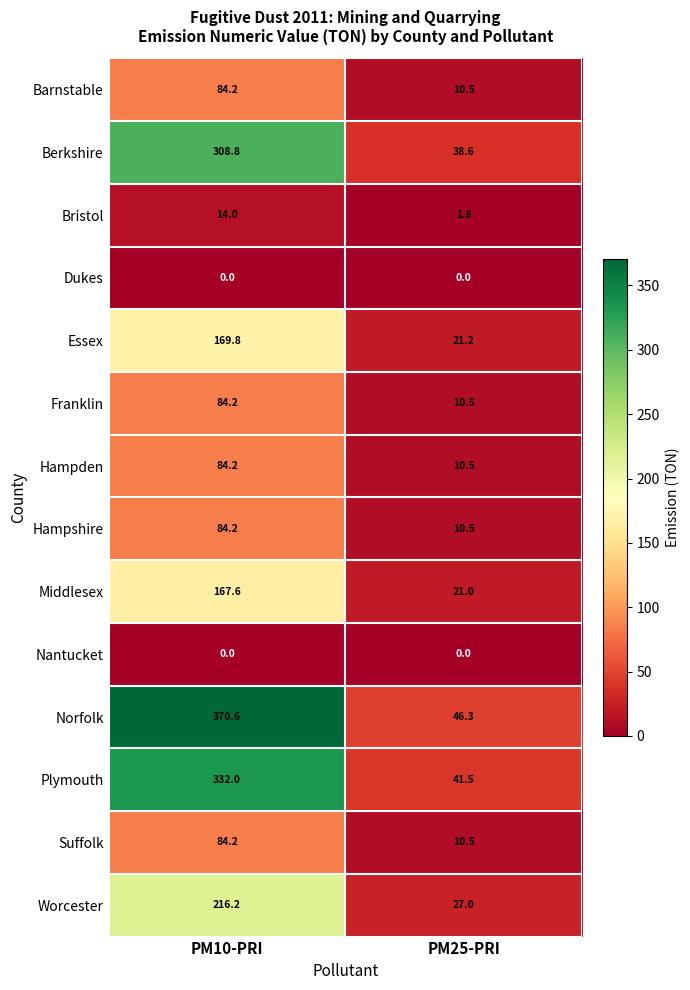

Between PM10-PRI and PM25-PRI, which series saw the biggest shift?

Norfolk